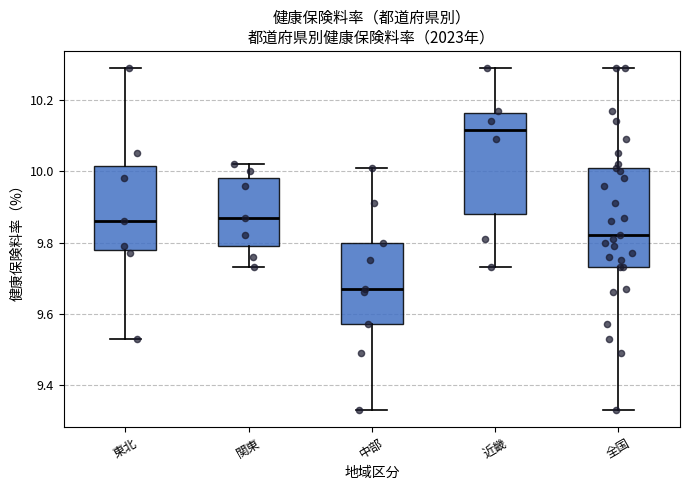

Where does the upper whisker of the box for 中部 end on the y-axis? The values are not printed on the chart, so give them approximately, as read against the axis.

10.02